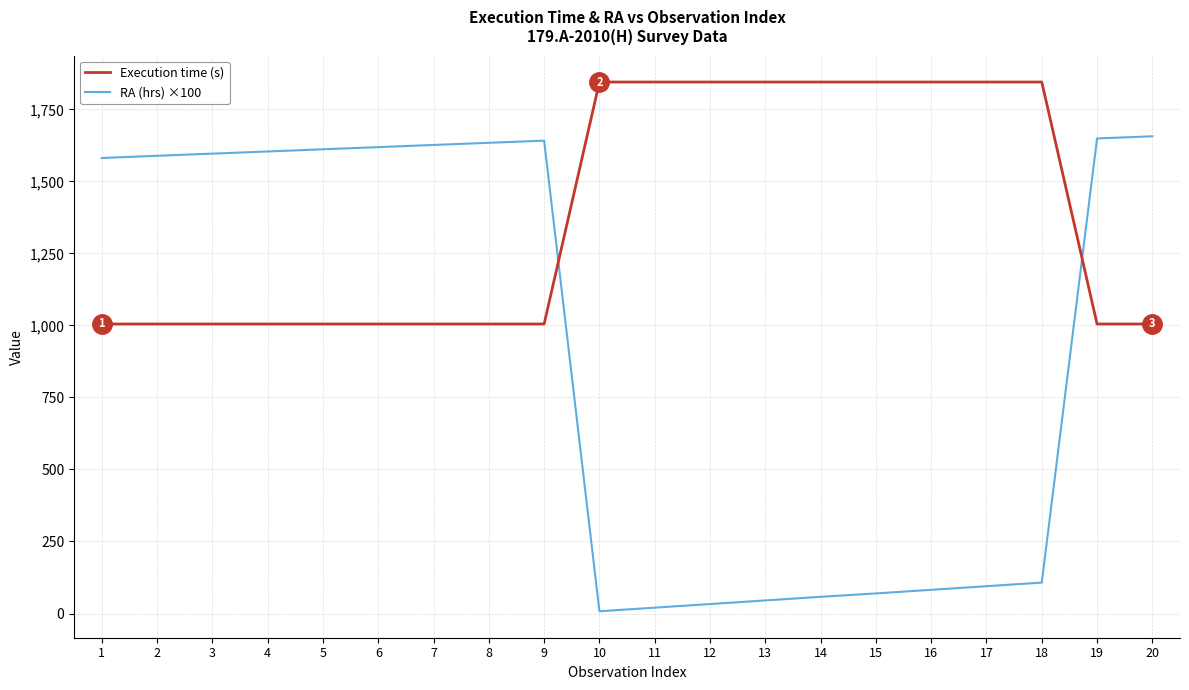

List the series in order of their peak value, highest first.

Execution time (s), RA (hrs) ×100